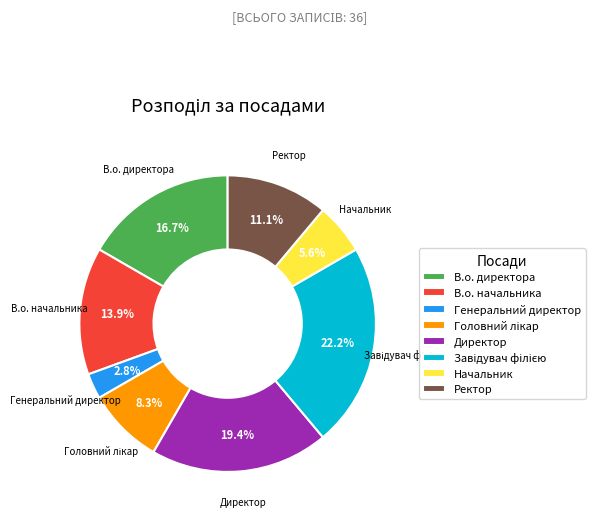

To the nearest percent, what is the combined percentage of В.о. директора and Ректор?

28%